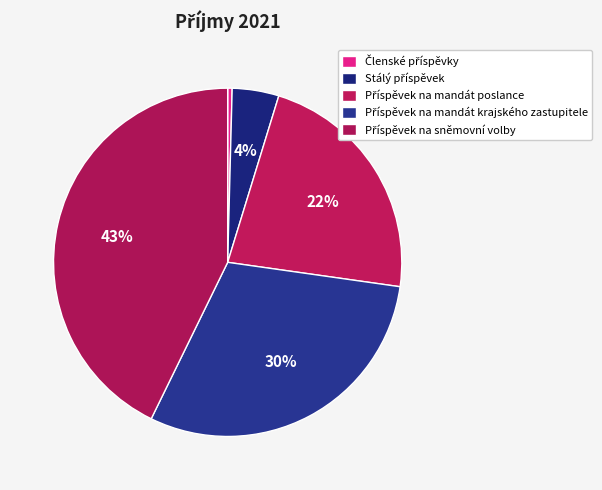

Is it true that Příspěvek na mandát poslance is 22% of the pie?

True